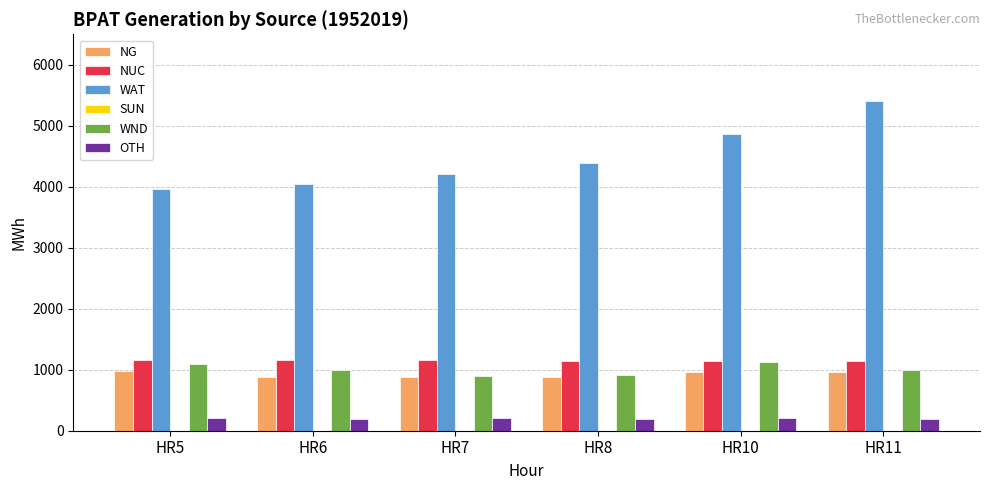

Which series has the largest total across all categories?

WAT